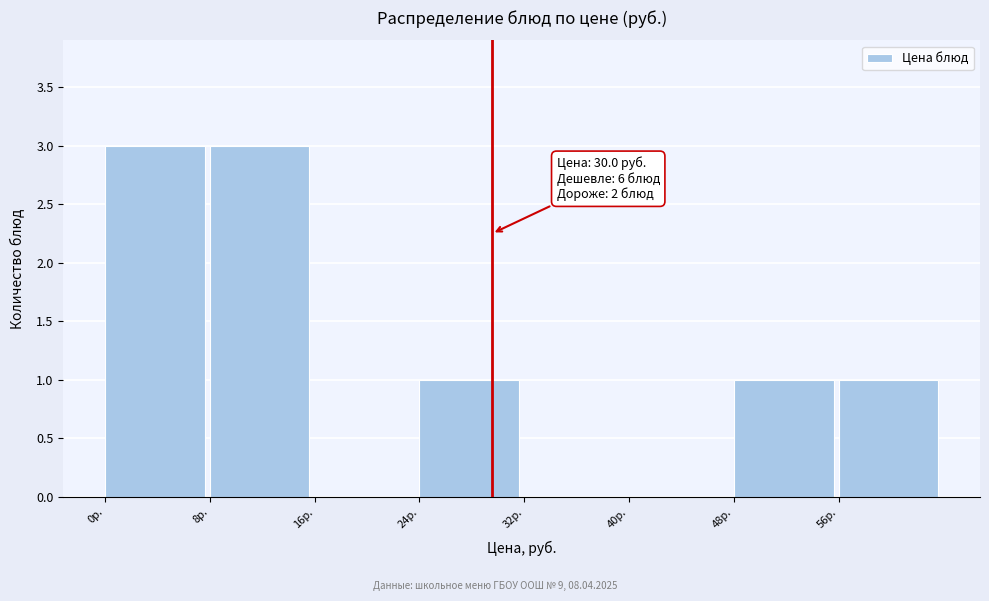

Reading left to right, extract all data points from this chart.

0р.=3	8р.=3	16р.=0	24р.=1	32р.=0	40р.=0	48р.=1	56р.=1